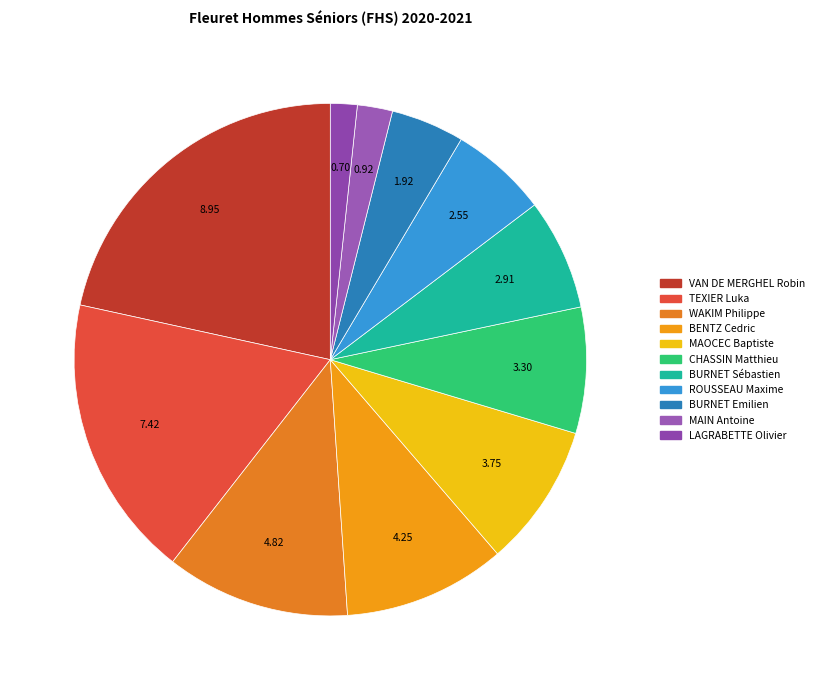

True or false: MAIN Antoine accounts for 1% of the total.

False